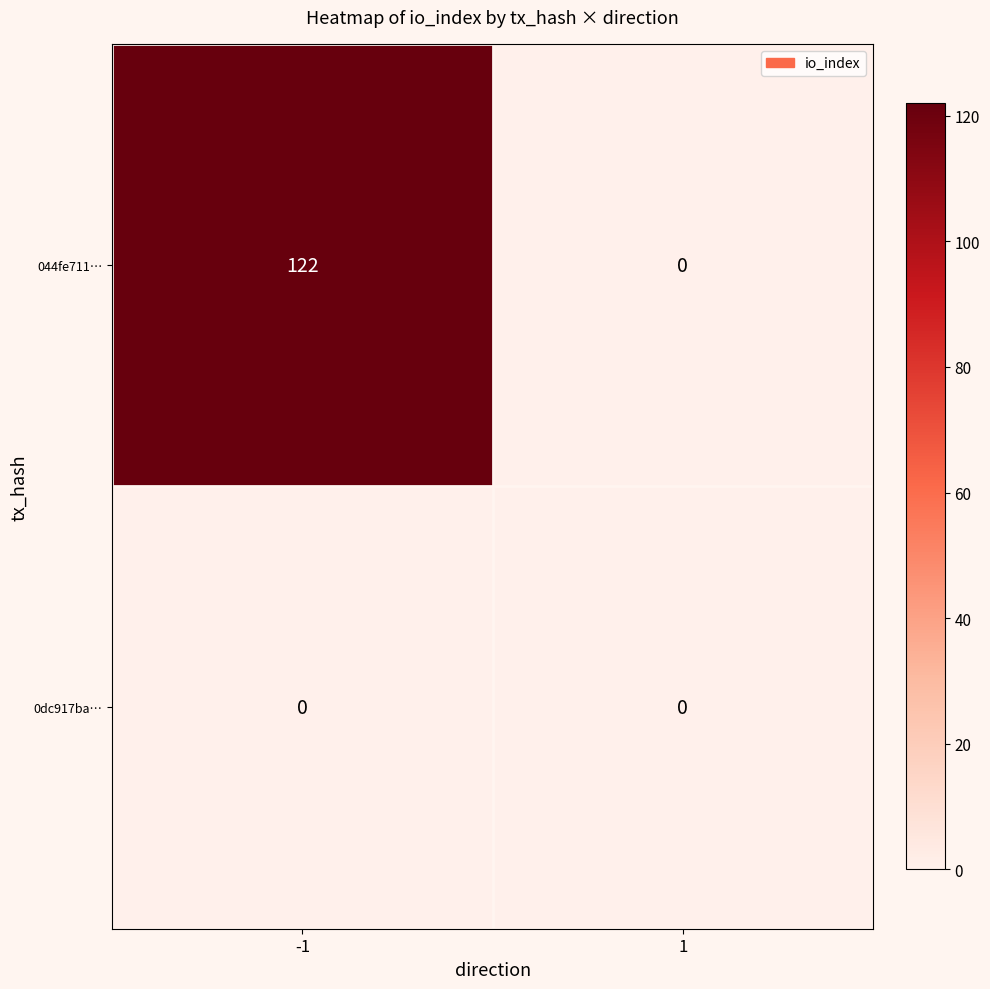

Which series has the widest spread of values?

044fe711…